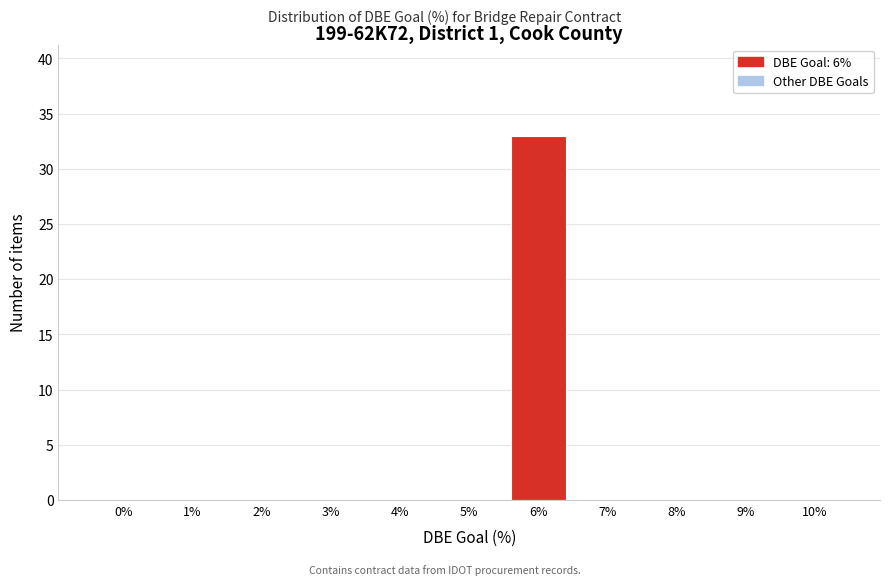

Reading left to right, what are all the values shown in this chart?

0%=0	1%=0	2%=0	3%=0	4%=0	5%=0	6%=33	7%=0	8%=0	9%=0	10%=0